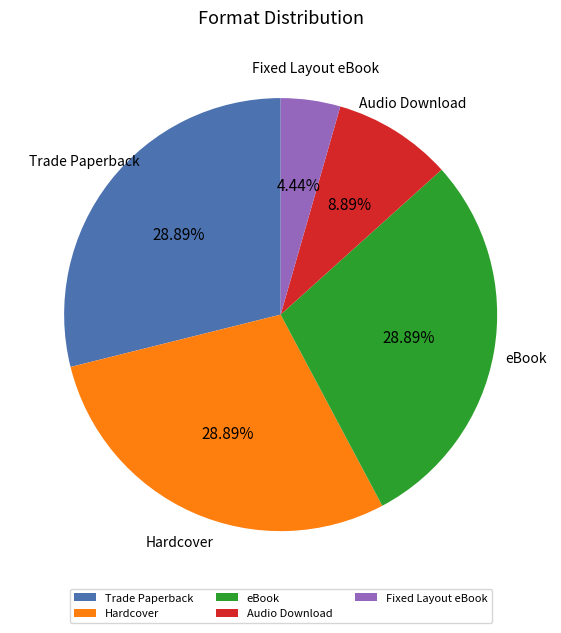

To the nearest percent, what percentage of the pie is Trade Paperback?

29%